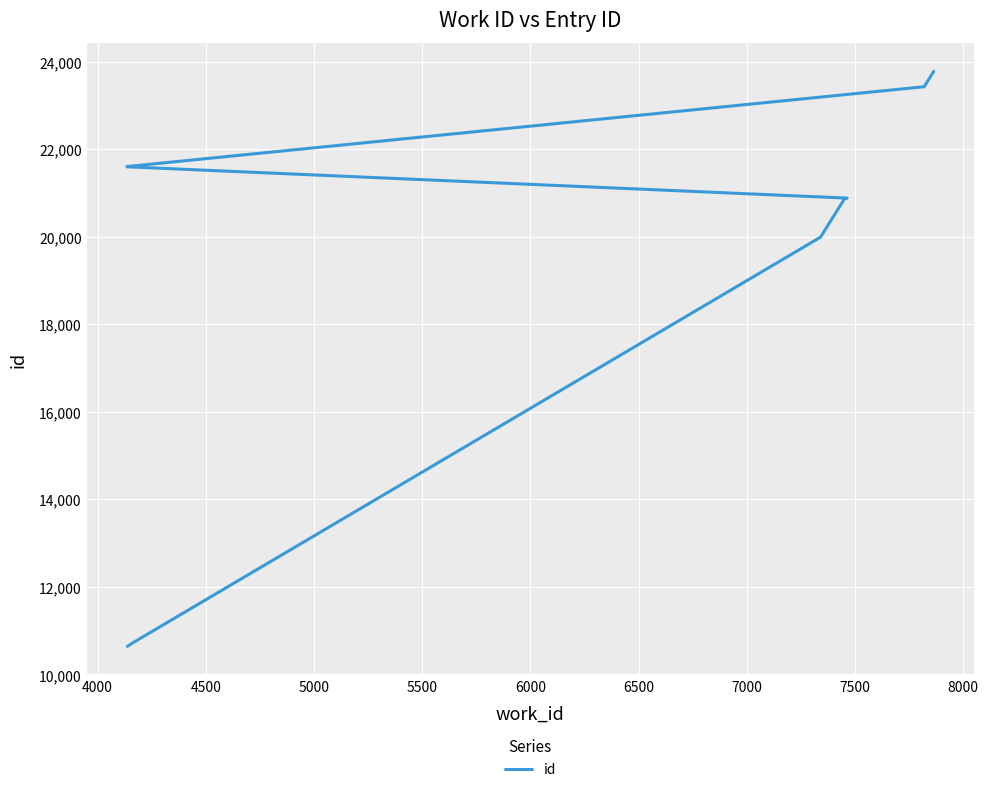

Reading left to right, what are all the values shown in this chart?

10640	10646	10709	19991	20862	20884	21599	21605	23429	23778